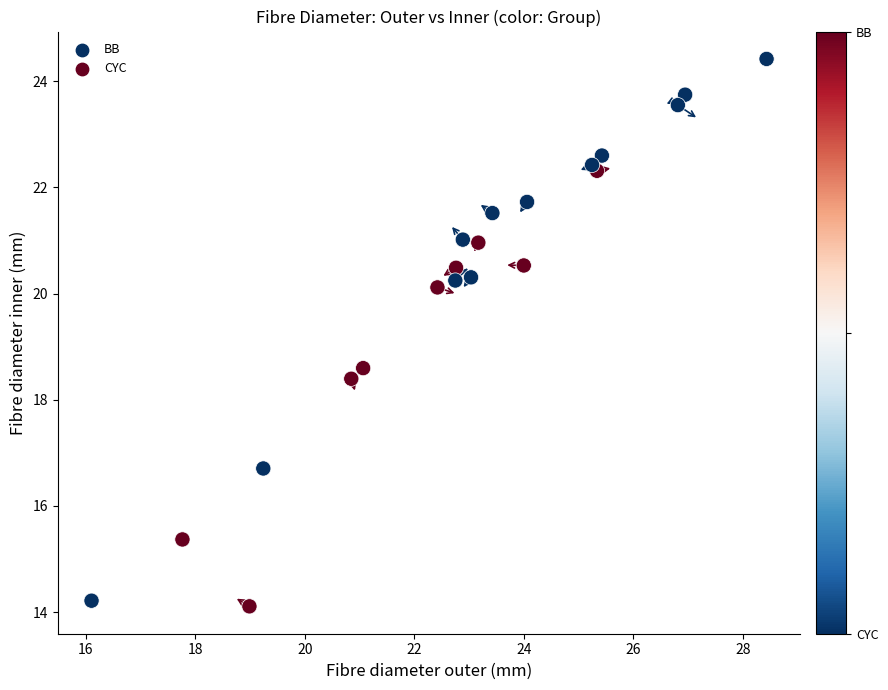

What Y value in the scatter plot is closest to 19?

18.6